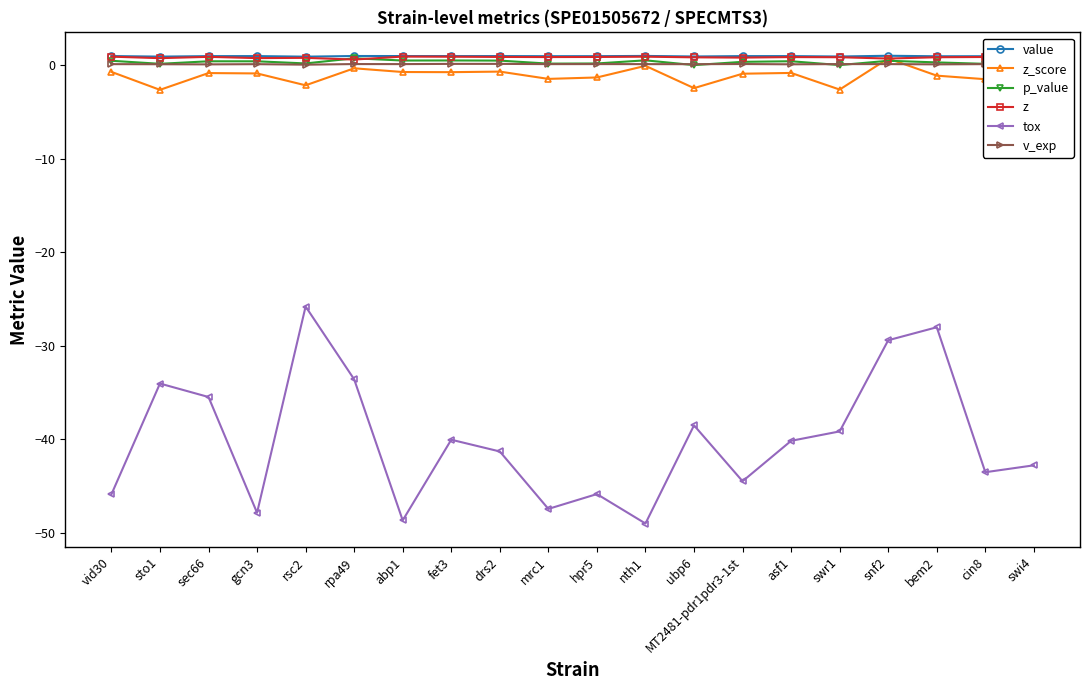

Which series has the widest spread of values?

tox